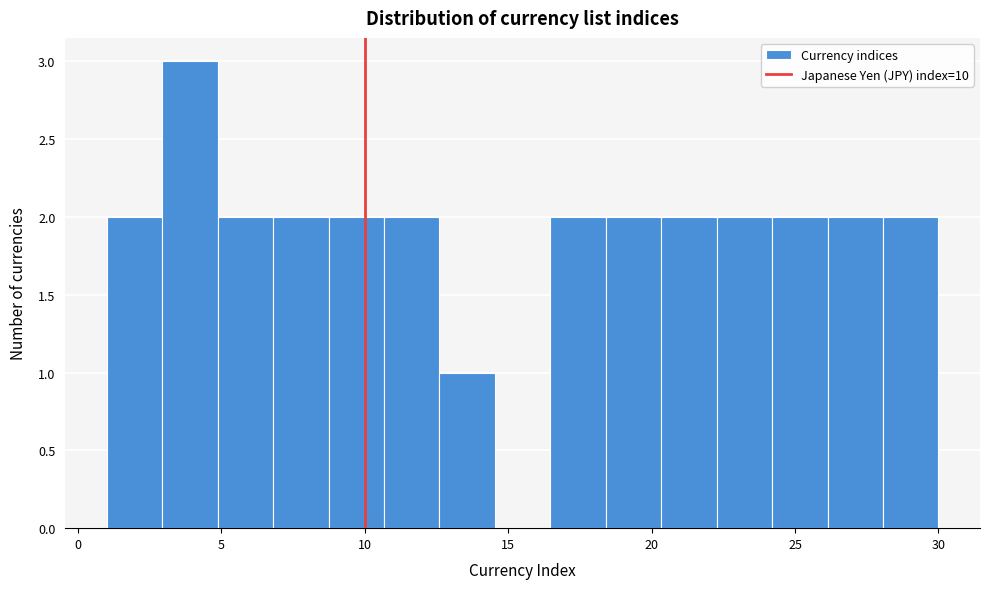

Read against the x-axis, roughly where is the centre of the tallest bar?

4.0